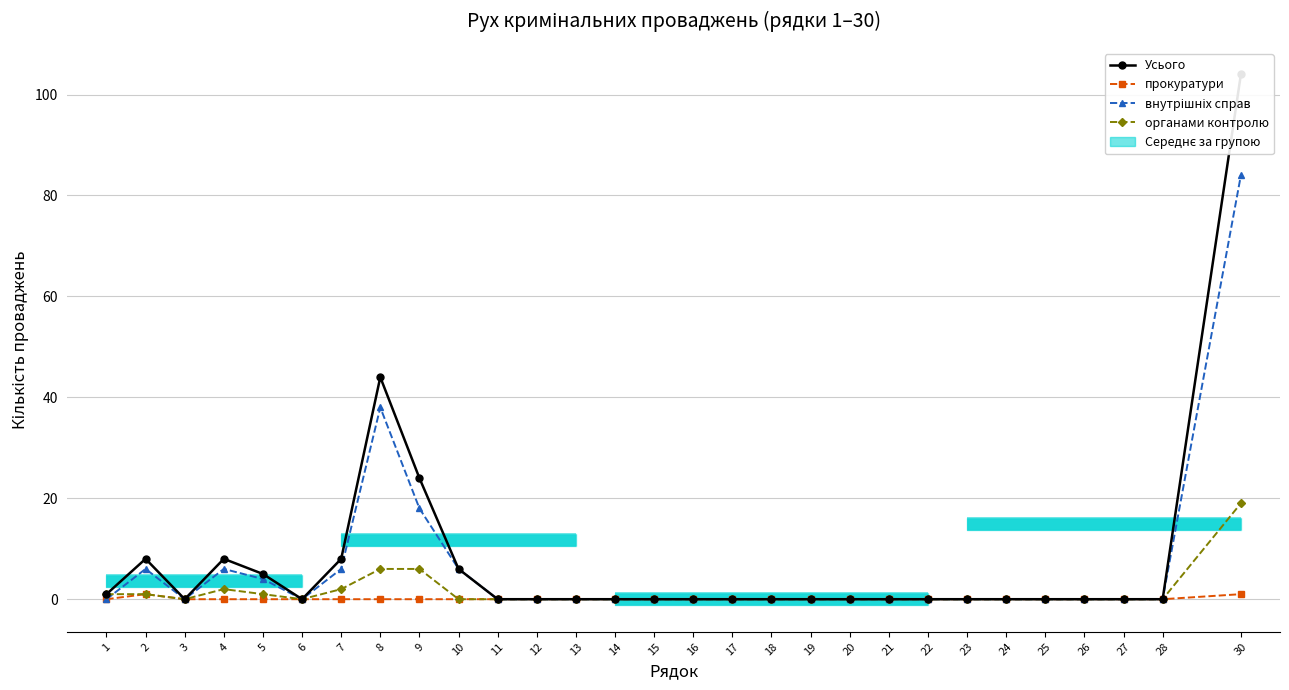

What is the maximum value shown in the chart?

104